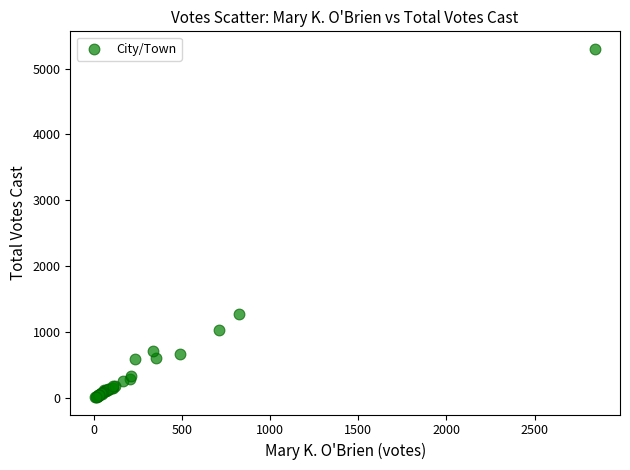

What Y value in the scatter plot is closest to 2658?

1272